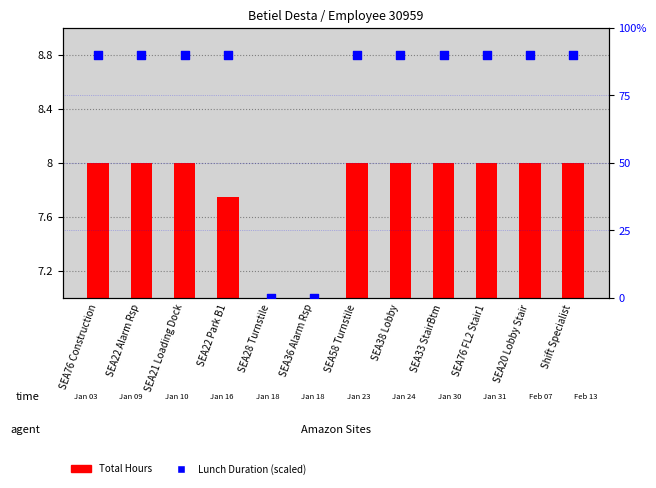

Which series contains the highest Y value?

Lunch Duration (pct scale)